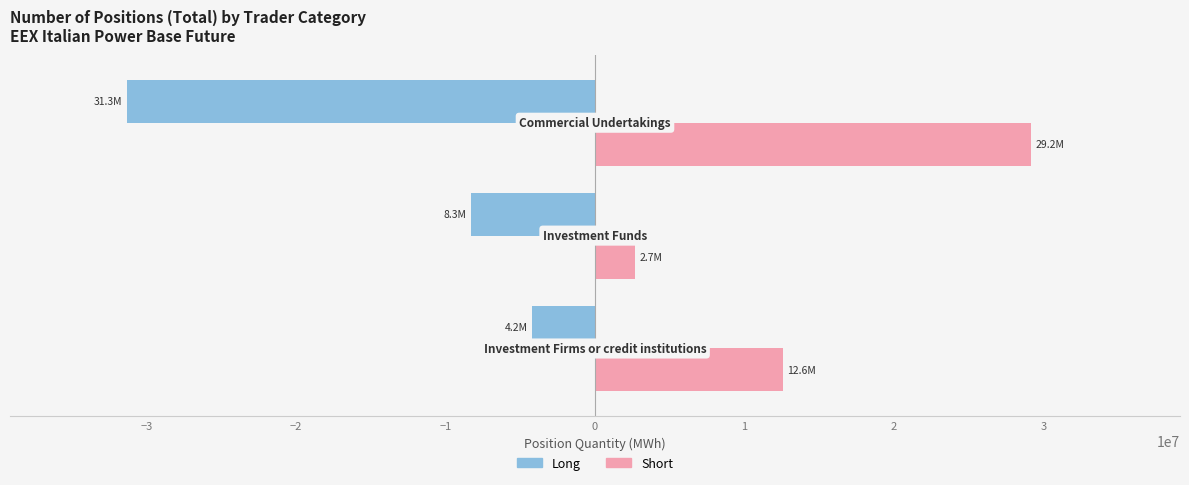

What is the maximum value shown in the chart?

29193595.0